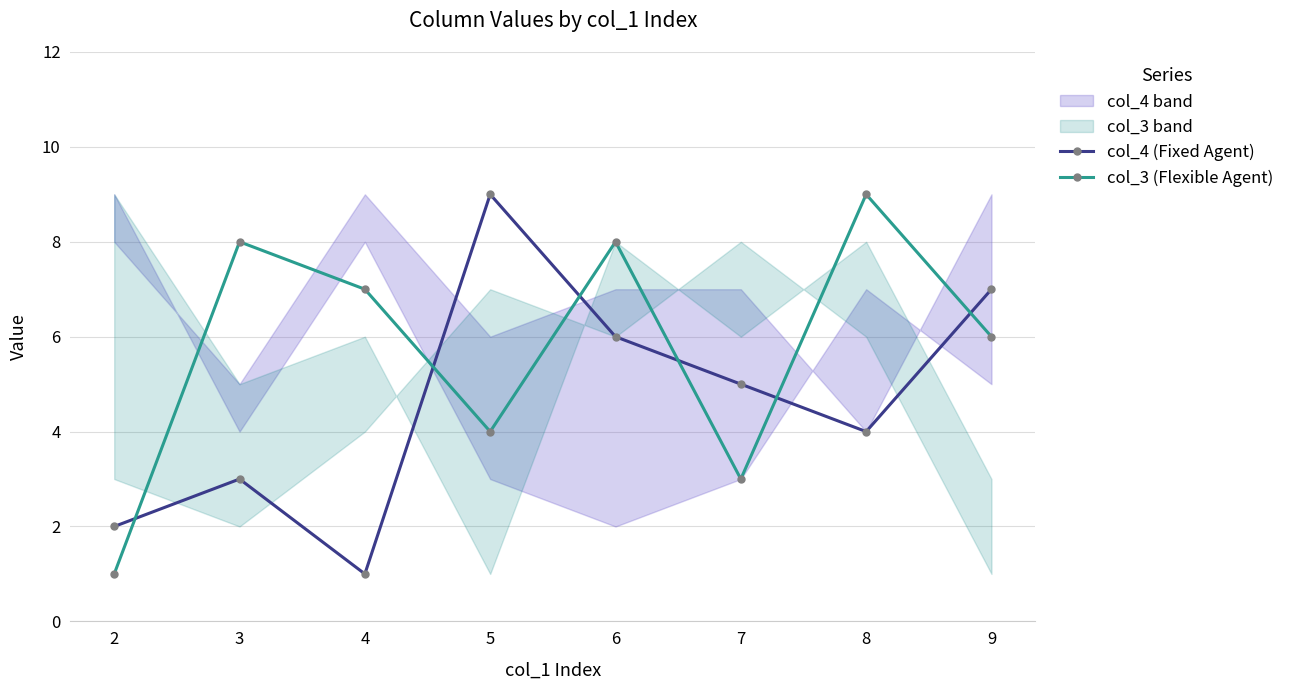

How many data points does each series have?

8